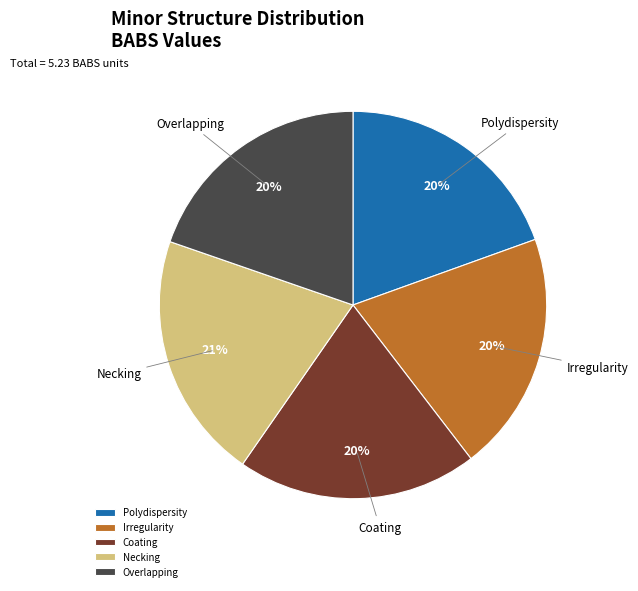

Does any single category account for the majority?

No